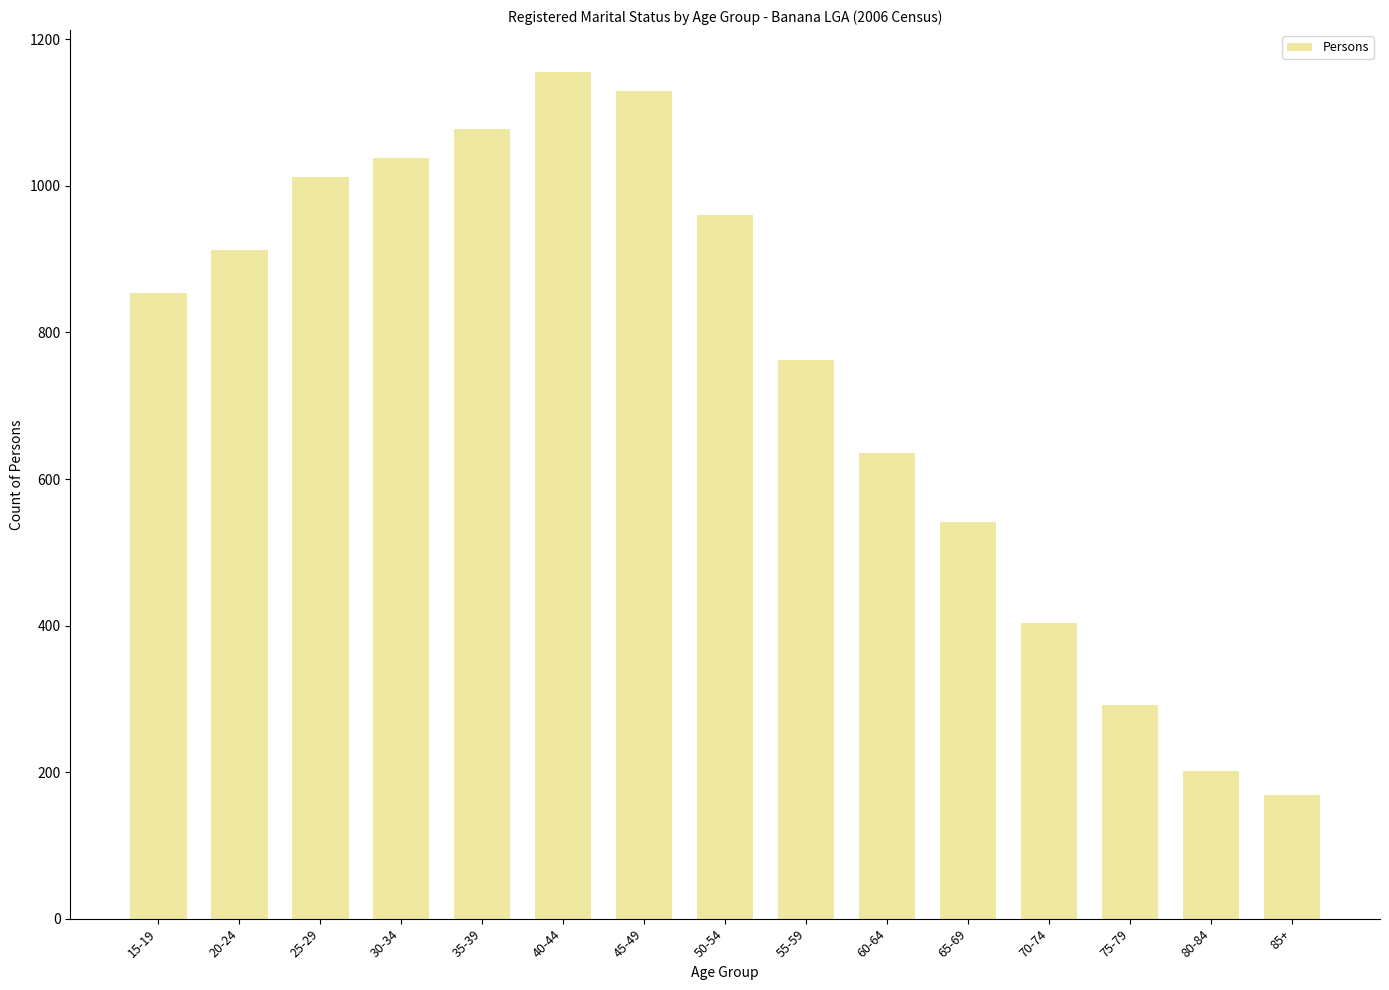

How many categories are shown in the chart?

15